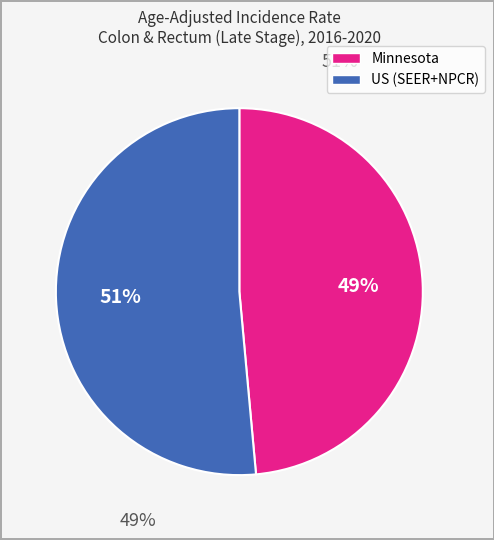

True or false: US (SEER+NPCR) accounts for 51% of the total.

True